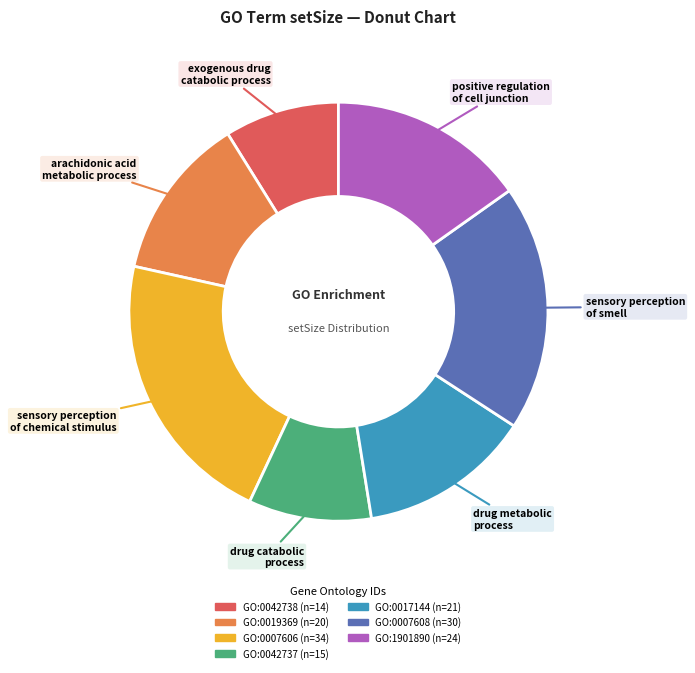

Is the sum of GO:1901890 and GO:0017144 greater than half?

No